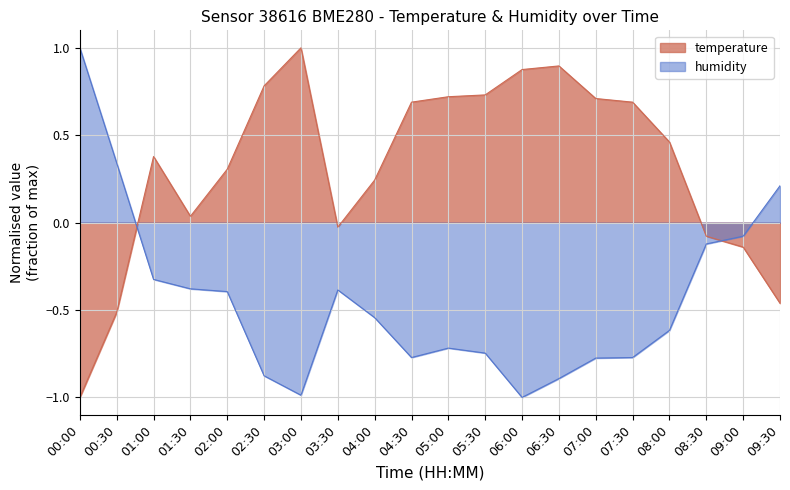

How many data points in temperature are above 0?

14